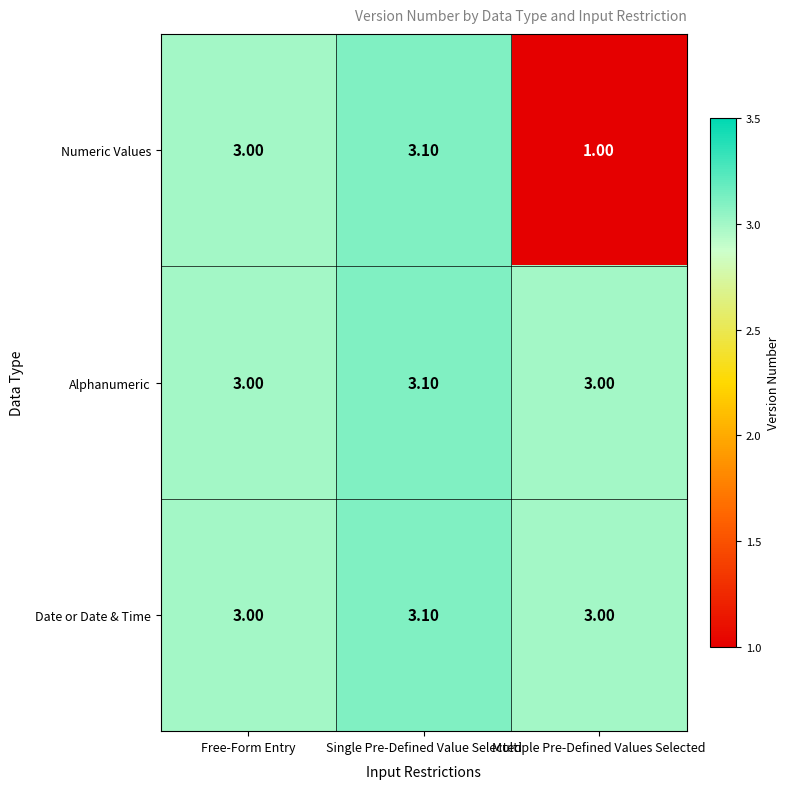

Between Free-Form Entry and Multiple Pre-Defined Values Selected, which series saw the biggest shift?

Numeric Values